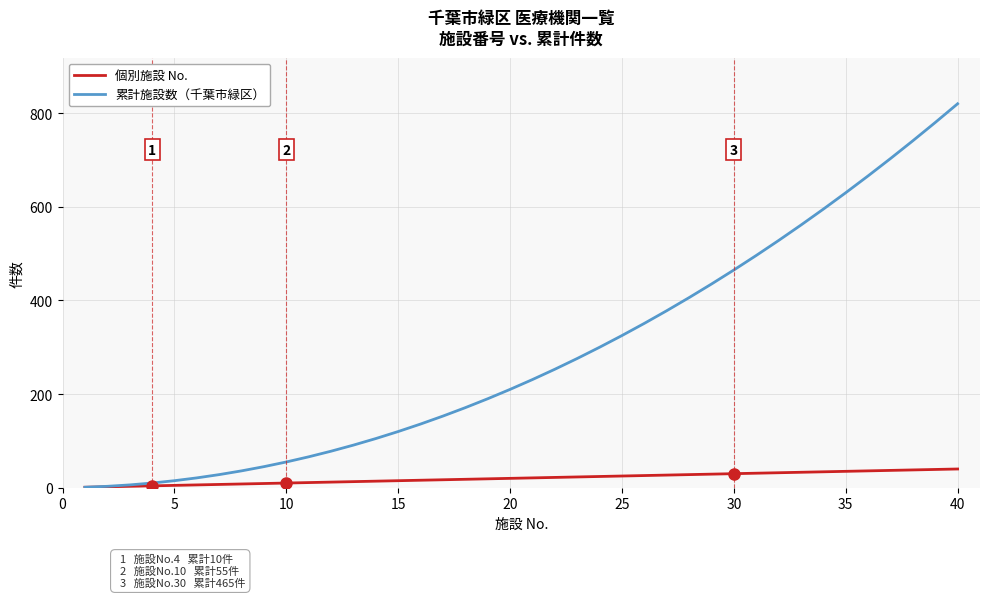

What is the maximum value shown in the chart?

820